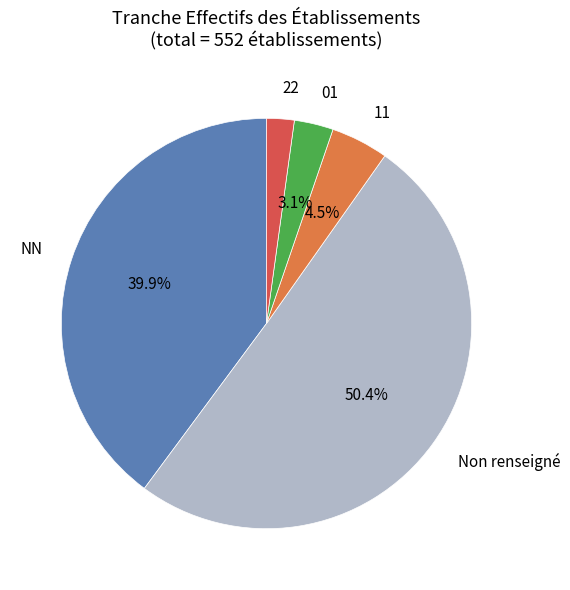

Count the number of slices in the pie.

5